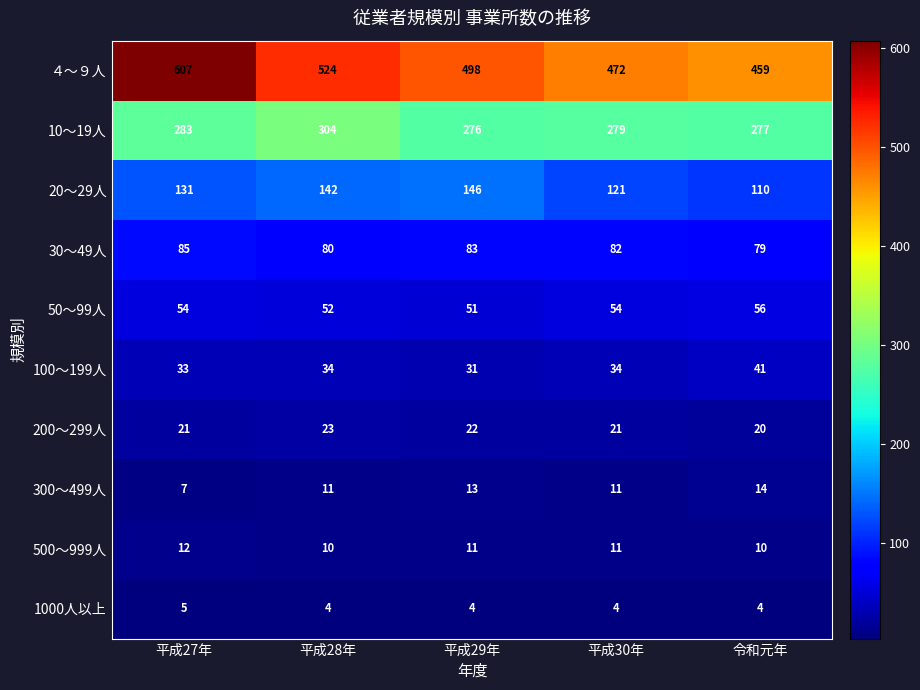

Rank the series by their maximum value, from highest to lowest.

４～９人, 10～19人, 20～29人, 30～49人, 50～99人, 100～199人, 200～299人, 300～499人, 500～999人, 1000人以上